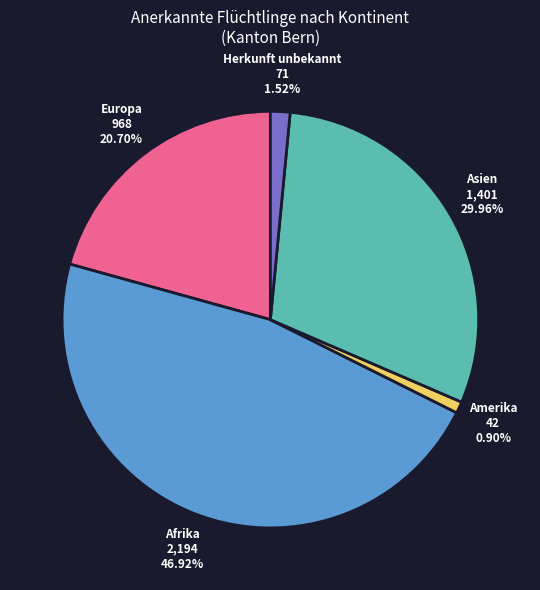

Which slice is the largest?

Afrika